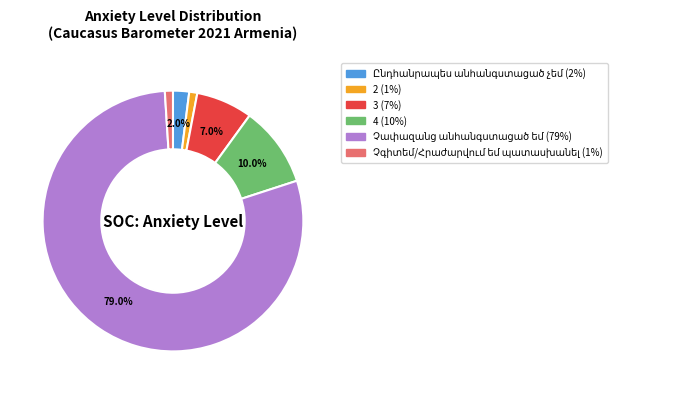

Approximately how many times larger is the value at 4 compared to 2?

10.0